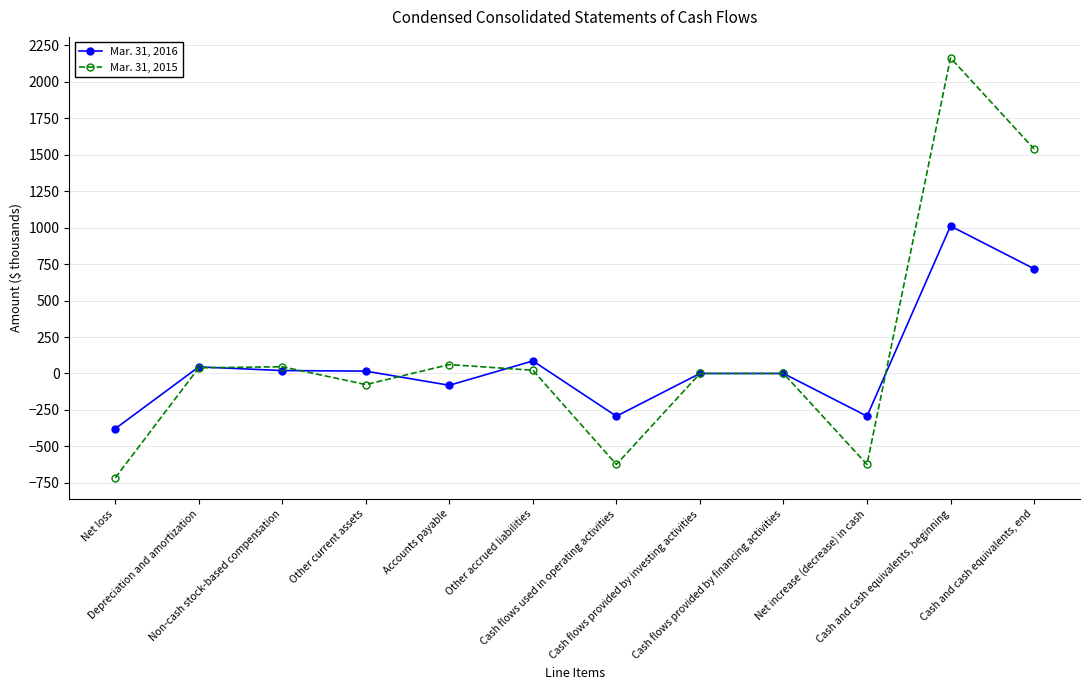

How many values in the Mar. 31, 2015 series are below 22?

6